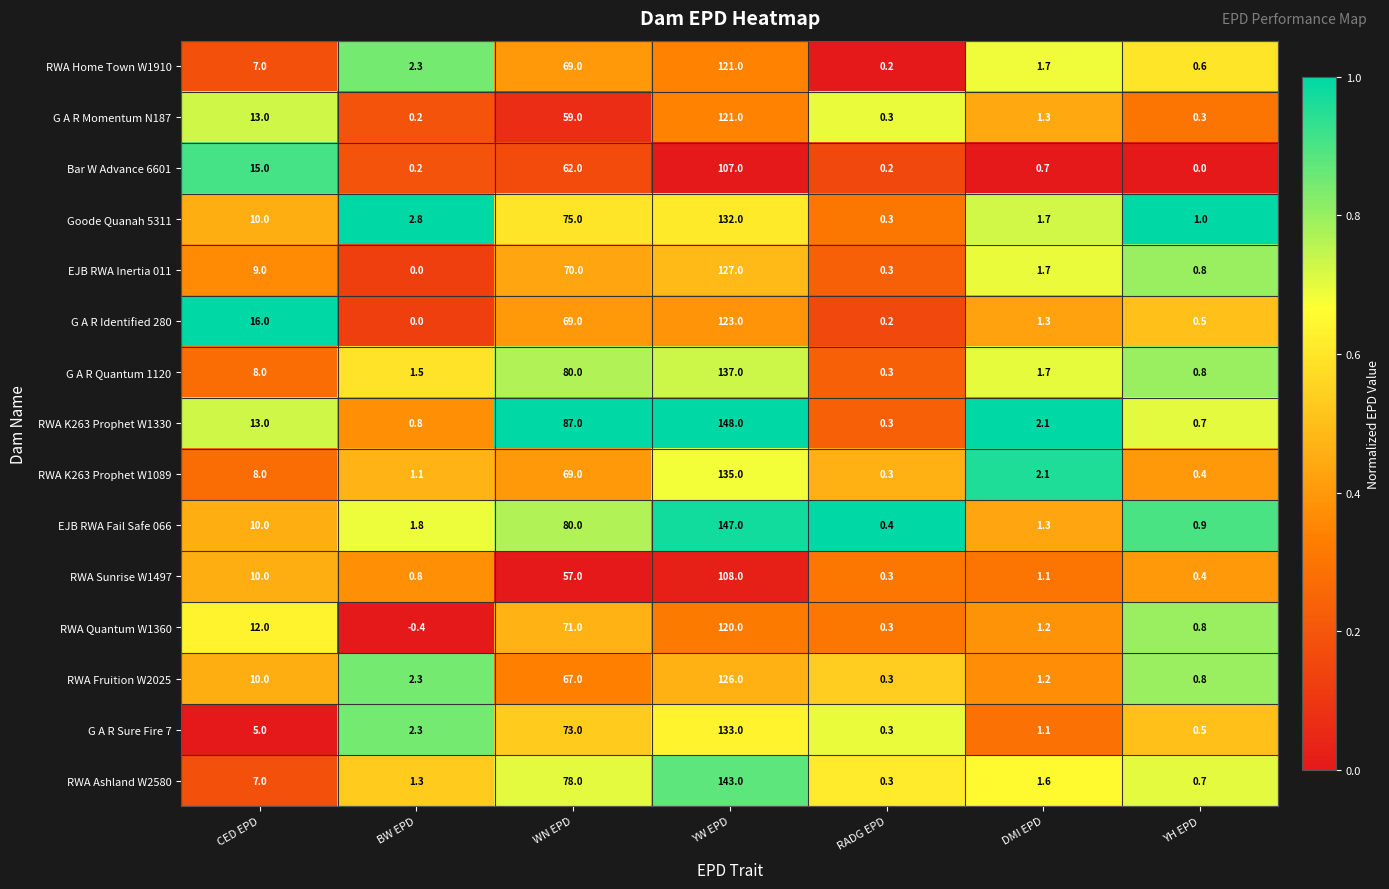

Between DMI EPD and YH EPD, which series saw the biggest shift?

RWA K263 Prophet W1089